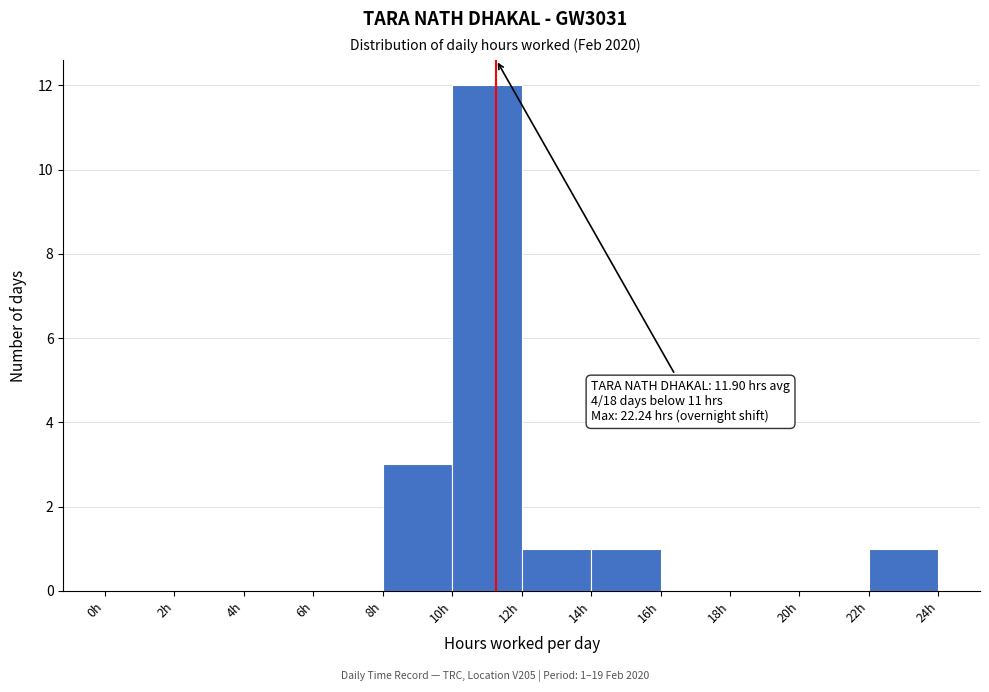

Over which range of the x-axis is the bar tallest?

10 to 12